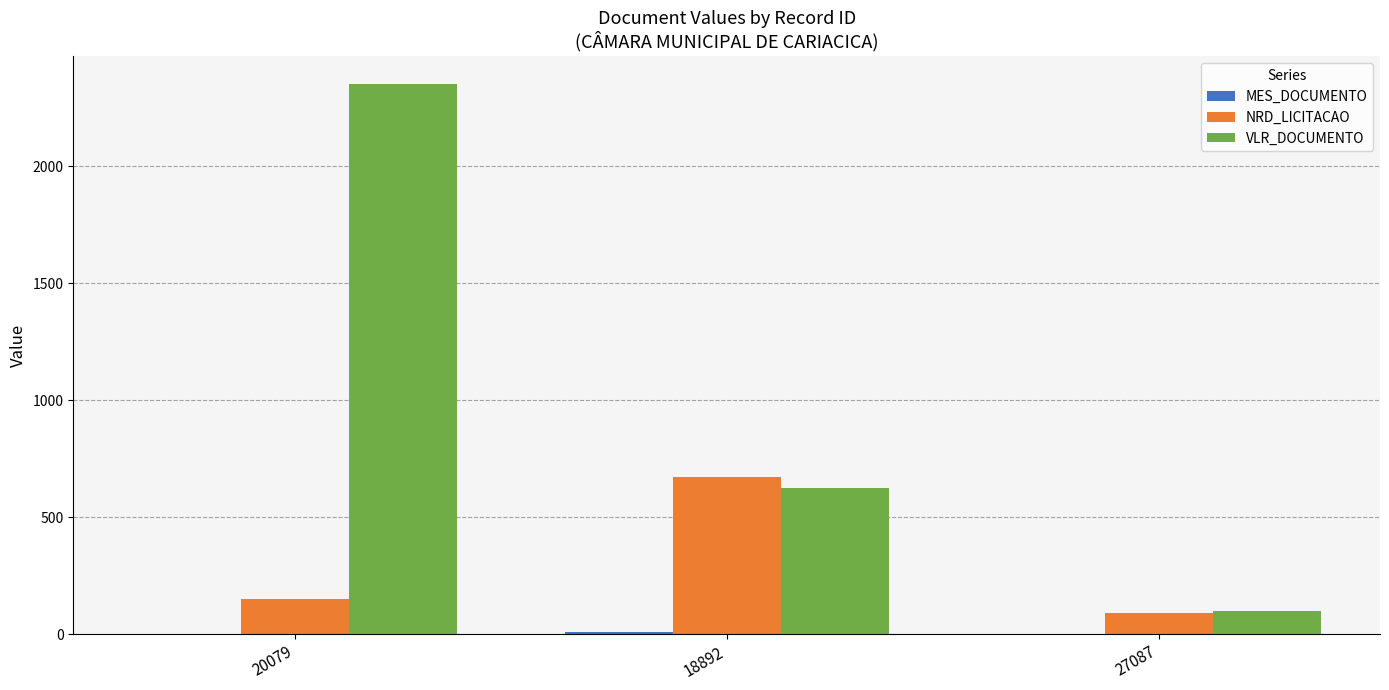

Is it true that VLR_DOCUMENTO equals 2352 at 20079?

True